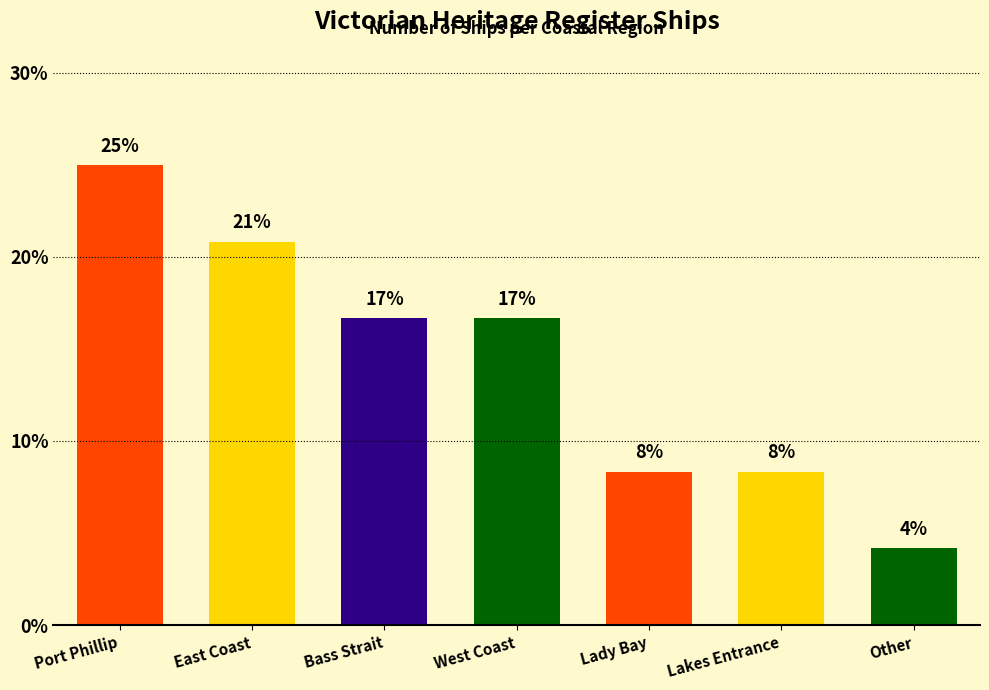

Are the bars horizontal?

No